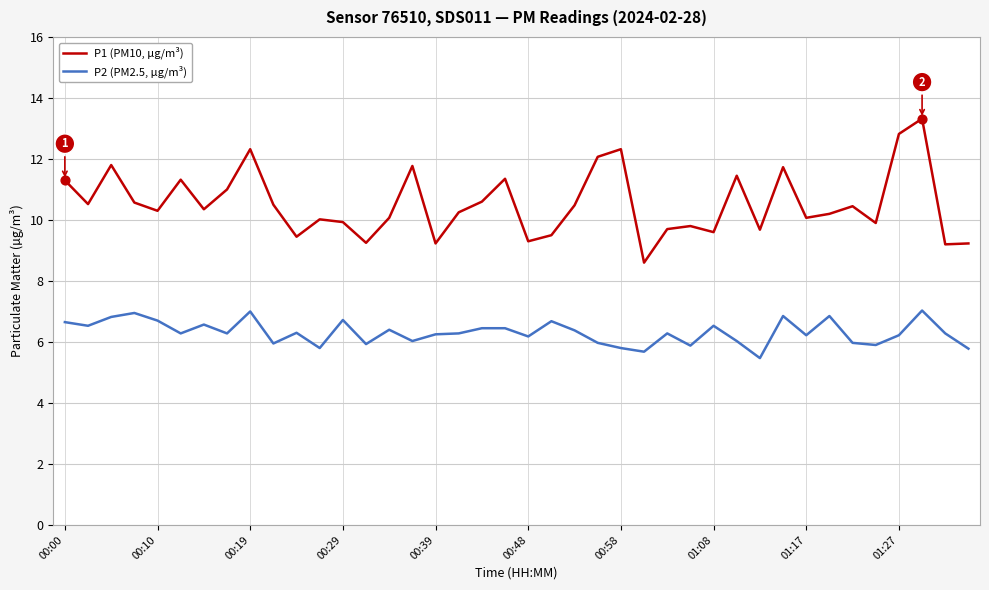

Which series has the largest total across all categories?

P1 (PM10, µg/m³)